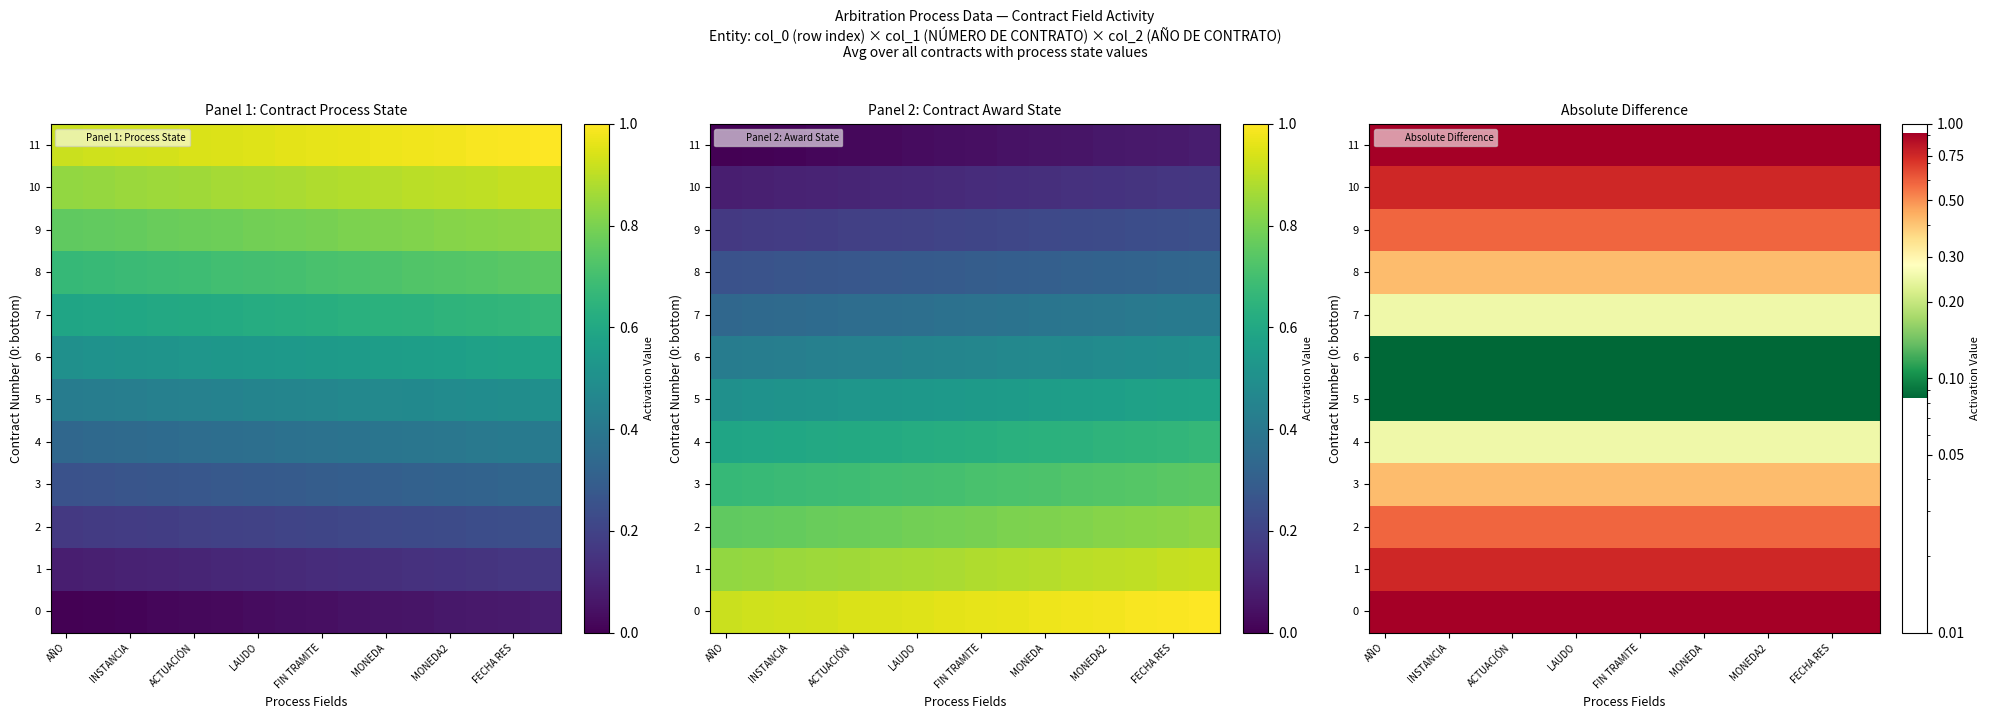

Read the 7 value at ACTUACIÓN.

0.3